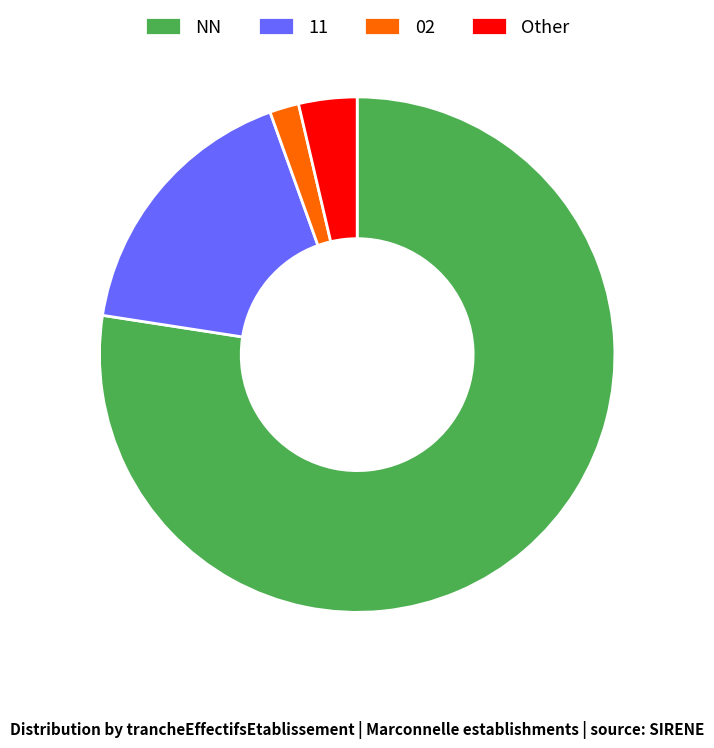

Is there any slice that represents more than half of the pie?

Yes